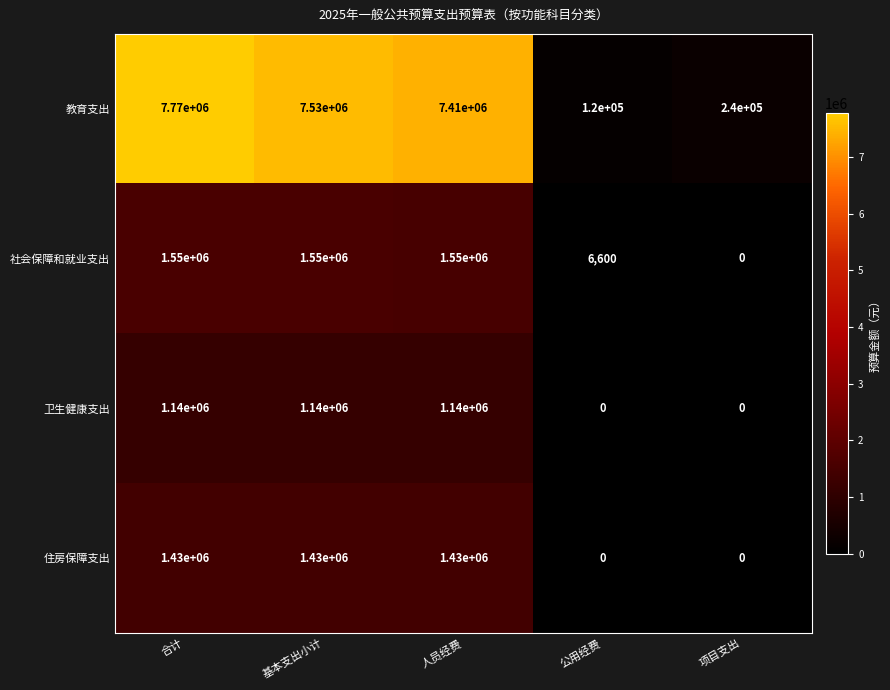

Which category has the highest value across all series?

合计